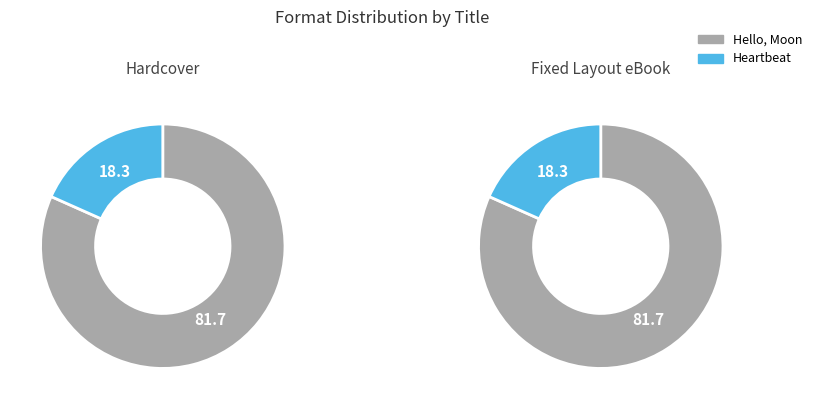

What percentage is the Heartbeat slice, to the nearest percent?

18%